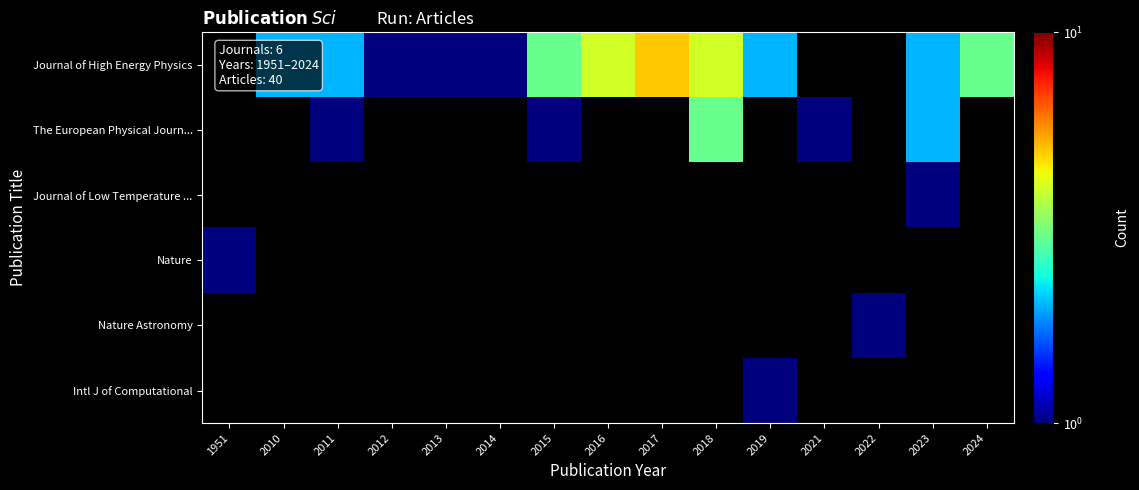

Count the number of data series in this chart.

6